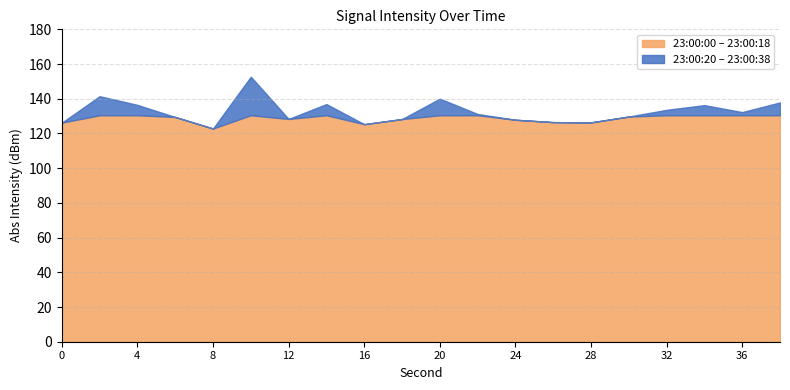

True or false: the data has more than 1 interior local peaks.

True